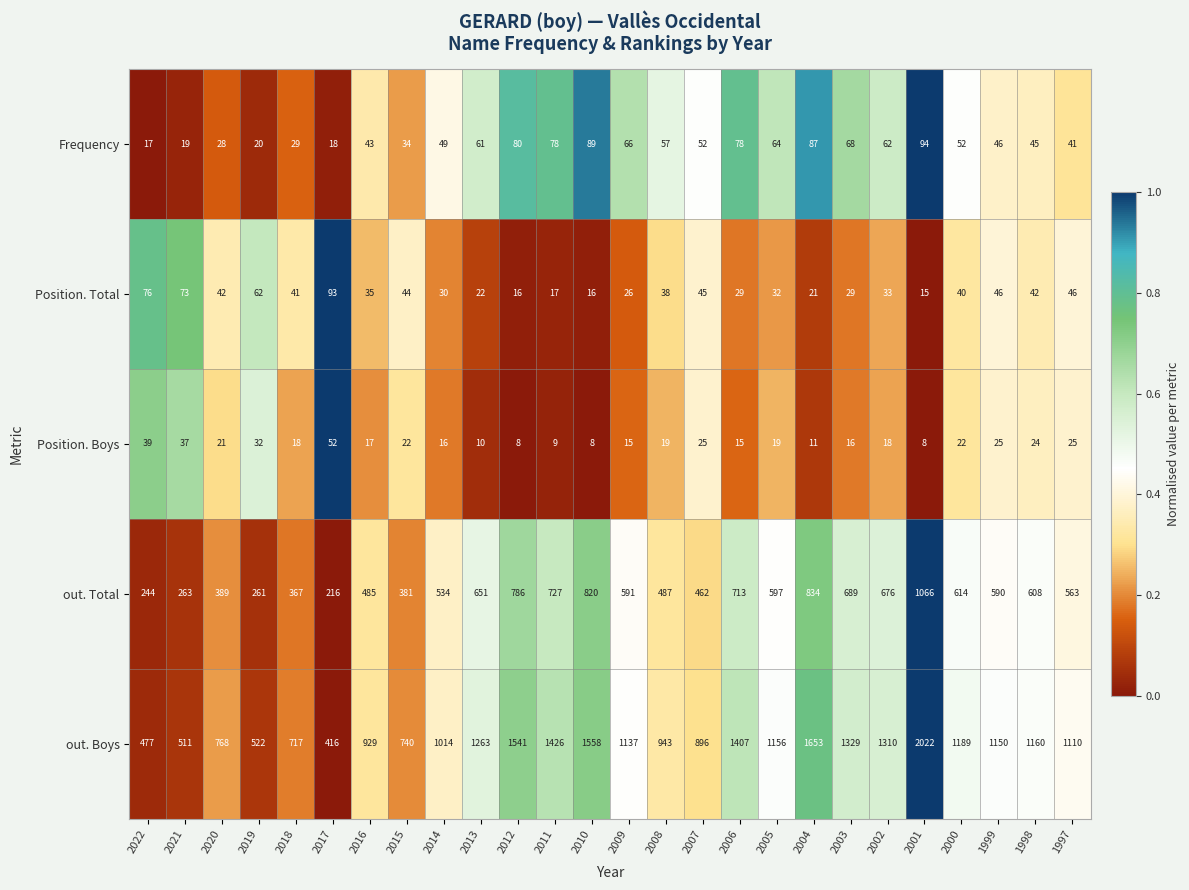

How many data points does each series have?

26